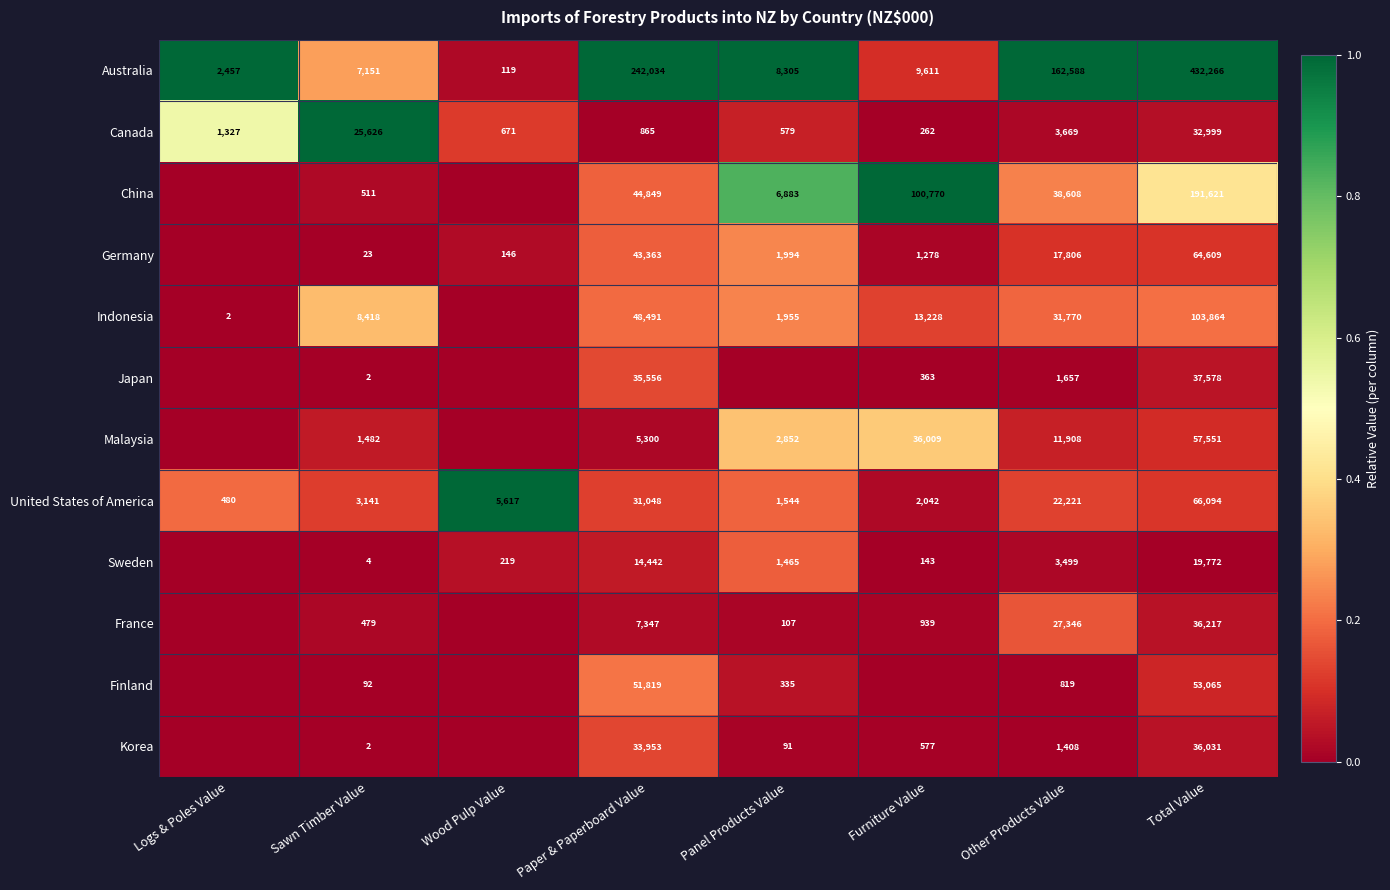

Which category has the lowest value in the Australia series?

Wood Pulp Value